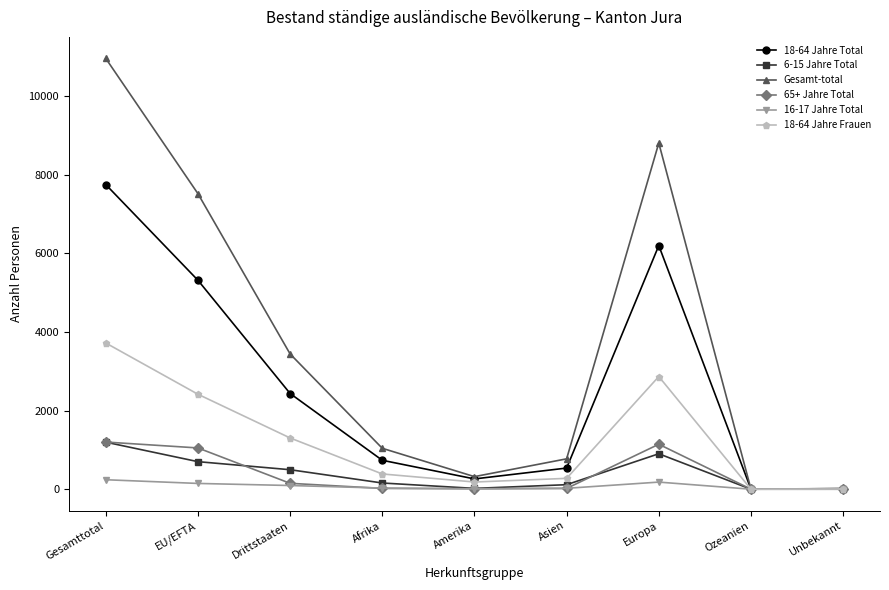

At which category does the chart reach its peak across all series?

Gesamttotal